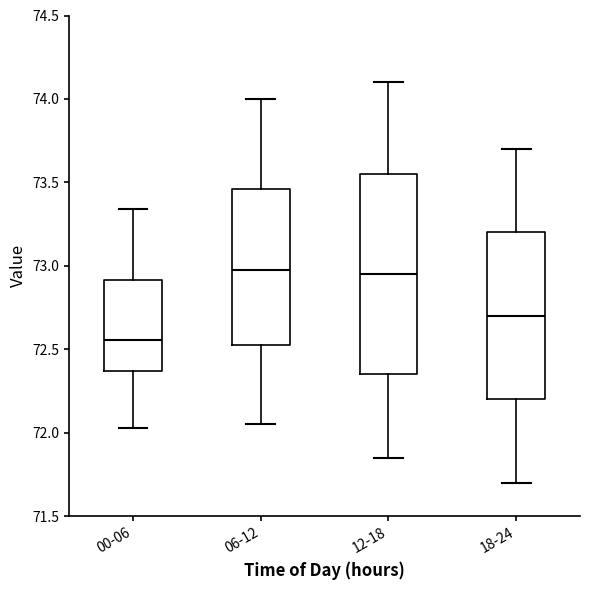

Reading left to right, read every box against the y-axis: the position of its median line, the range the box covers, and the ends of its whiskers. The values are not printed on the chart, so give them approximately, as read against the axis.

00-06: median 72.55, box 72.35 to 72.90, whiskers 72.05 to 73.35
06-12: median 73.00, box 72.55 to 73.45, whiskers 72.05 to 74.00
12-18: median 72.95, box 72.35 to 73.55, whiskers 71.85 to 74.10
18-24: median 72.70, box 72.20 to 73.20, whiskers 71.70 to 73.70